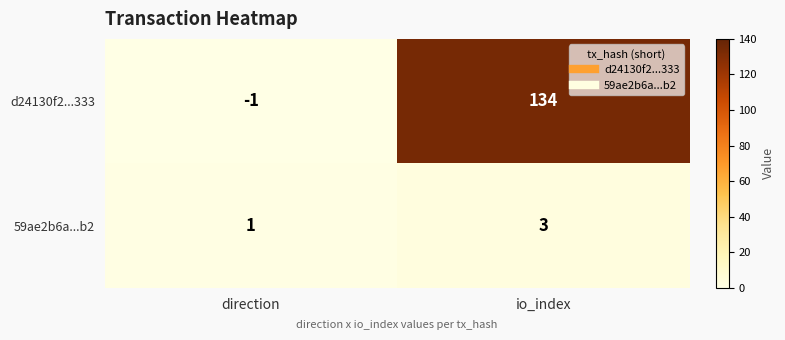

Which category has the lowest value across all series?

direction